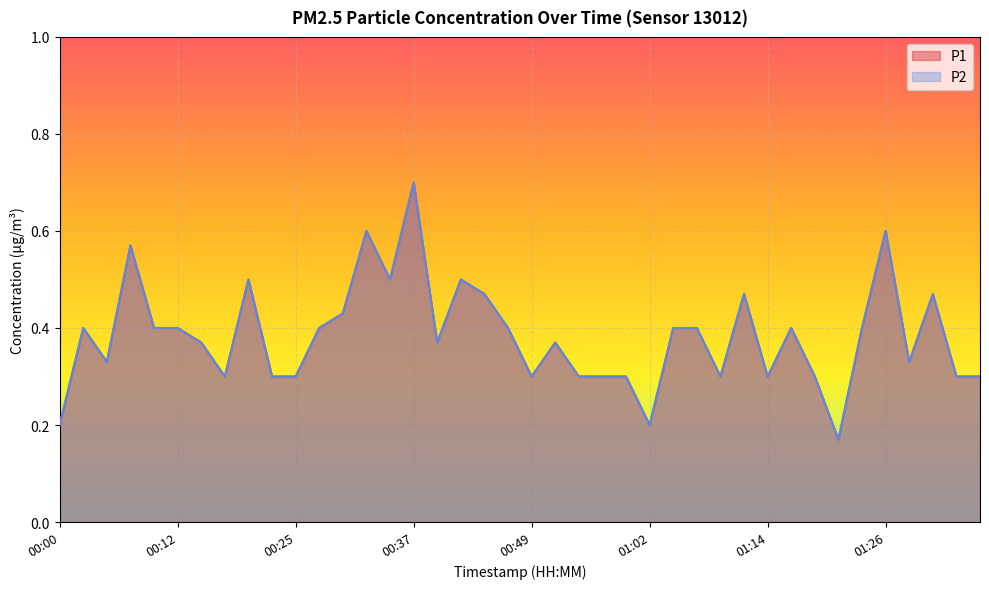

Reading left to right, extract all data points from this chart.

P1: 0.2	0.4	0.3	0.6	0.4	0.4	0.4	0.3	0.5	0.3	0.3	0.4	0.4	0.6	0.5	0.7	0.4	0.5	0.5	0.4	0.3	0.4	0.3	0.3	0.3	0.2	0.4	0.4	0.3	0.5	0.3	0.4	0.3	0.2	0.4	0.6	0.3	0.5	0.3	0.3
P2: 0.2	0.4	0.3	0.6	0.4	0.4	0.4	0.3	0.5	0.3	0.3	0.4	0.4	0.6	0.5	0.7	0.4	0.5	0.5	0.4	0.3	0.4	0.3	0.3	0.3	0.2	0.4	0.4	0.3	0.5	0.3	0.4	0.3	0.2	0.4	0.6	0.3	0.5	0.3	0.3